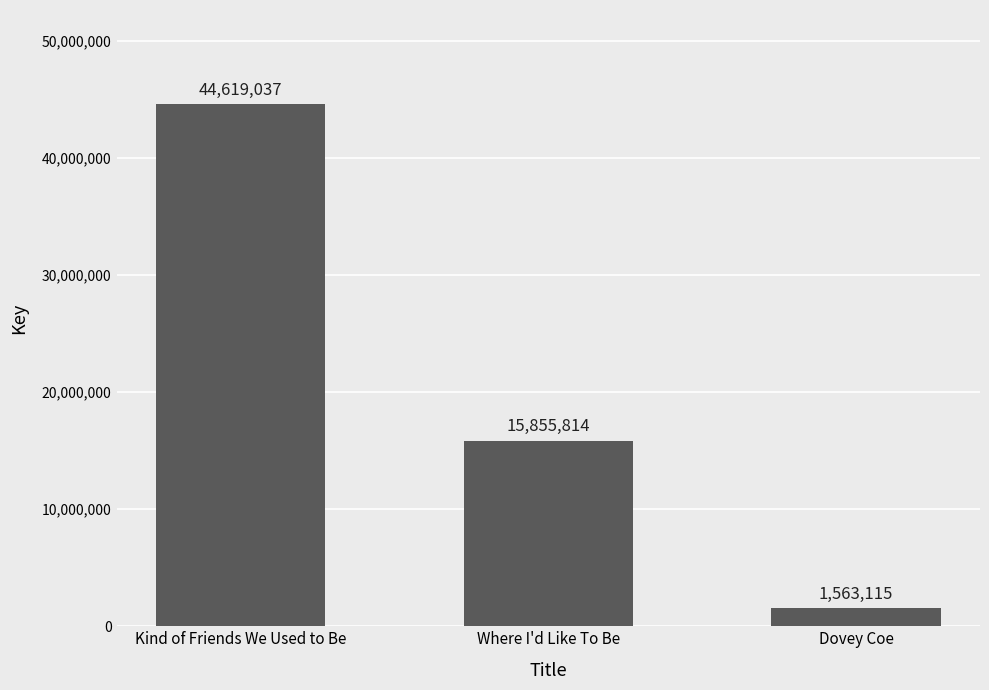

Are the bars grouped side by side (vs. stacked)?

No